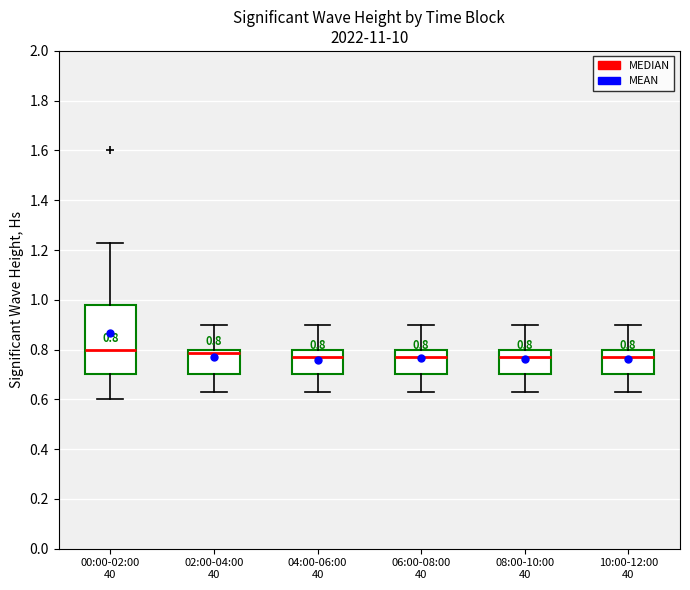

Comparing the boxes themselves (not the whiskers), which one is the tallest?

00:00-02:00 40